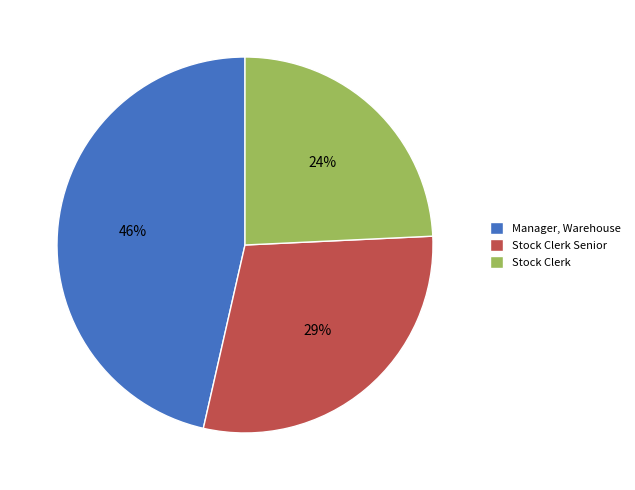

How many slices are in this pie chart?

3